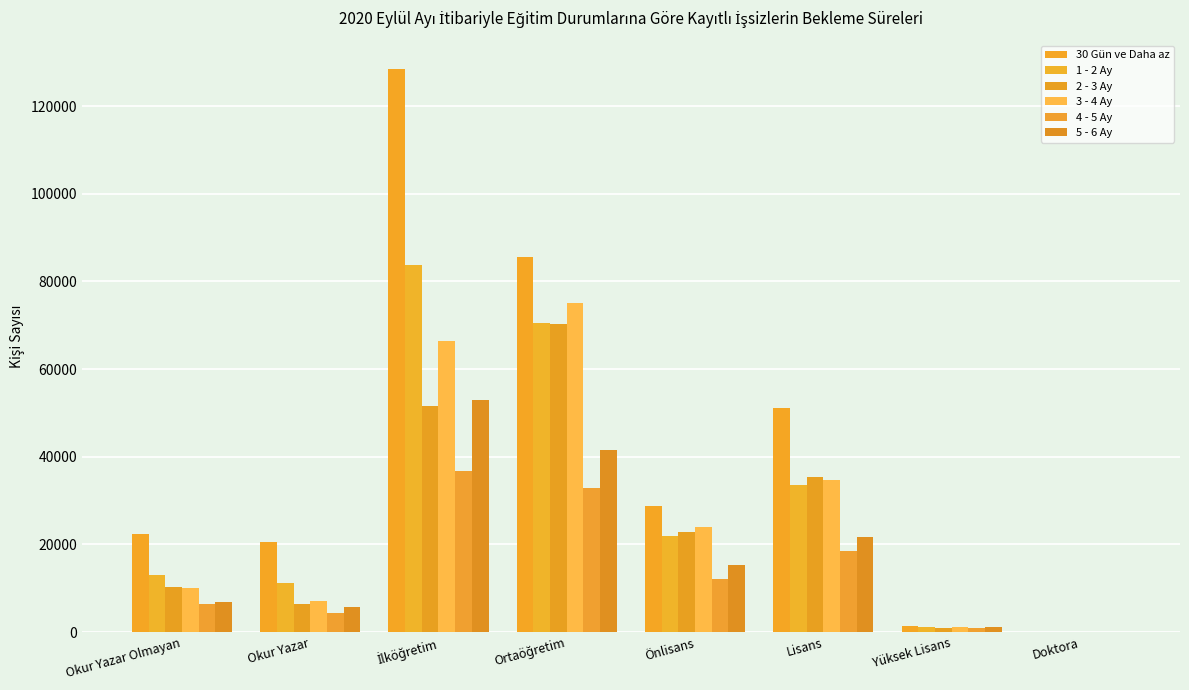

How many groups of bars are there?

8